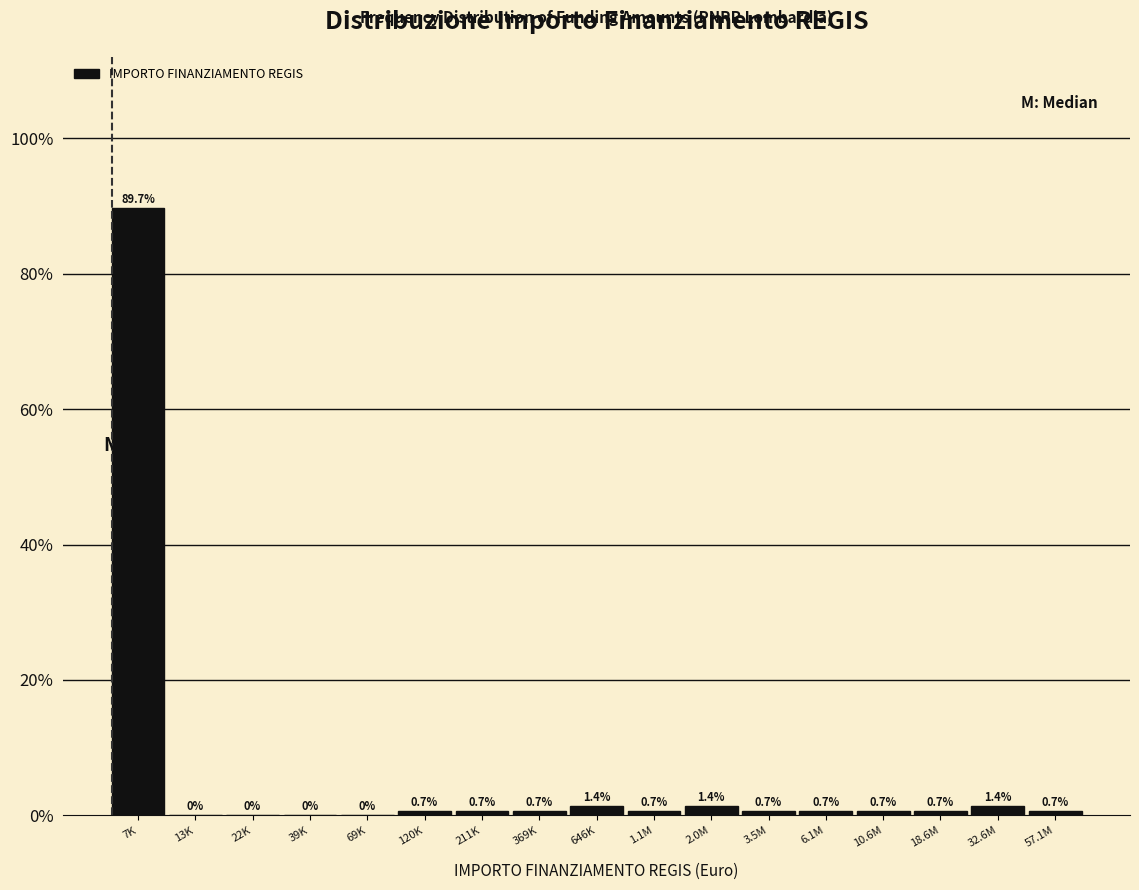

Reading right to left, what are all the values shown in this chart?

57.1M=0.7	32.6M=1.4	18.6M=0.7	10.6M=0.7	6.1M=0.7	3.5M=0.7	2.0M=1.4	1.1M=0.7	646K=1.4	369K=0.7	211K=0.7	120K=0.7	69K=0.0	39K=0.0	22K=0.0	13K=0.0	7K=89.7